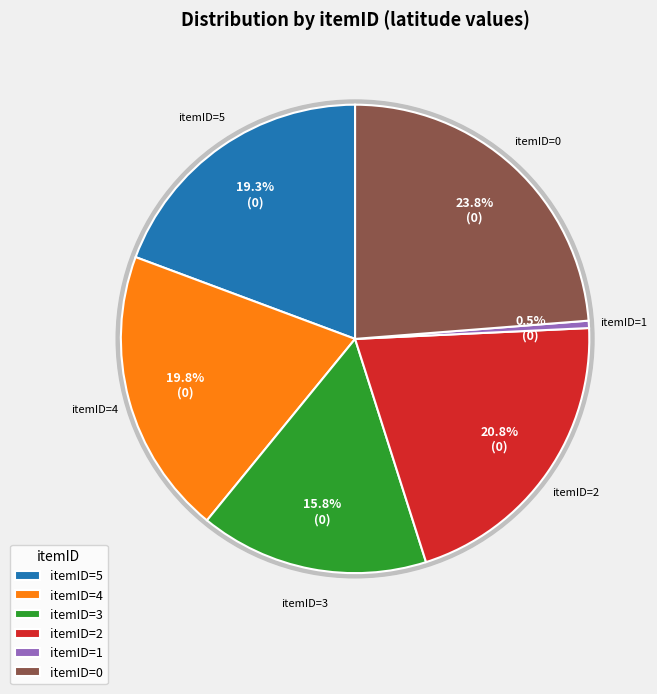

Approximately how many times larger is the value at 2 compared to 4?

1.0